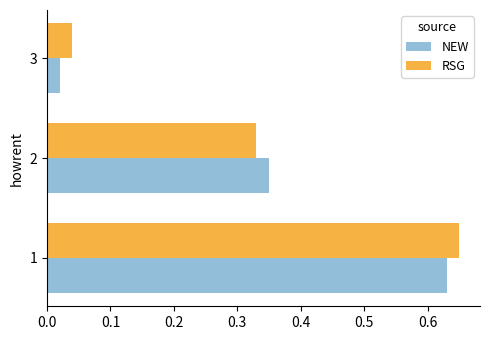

Which label corresponds to the smallest value in the chart?

3